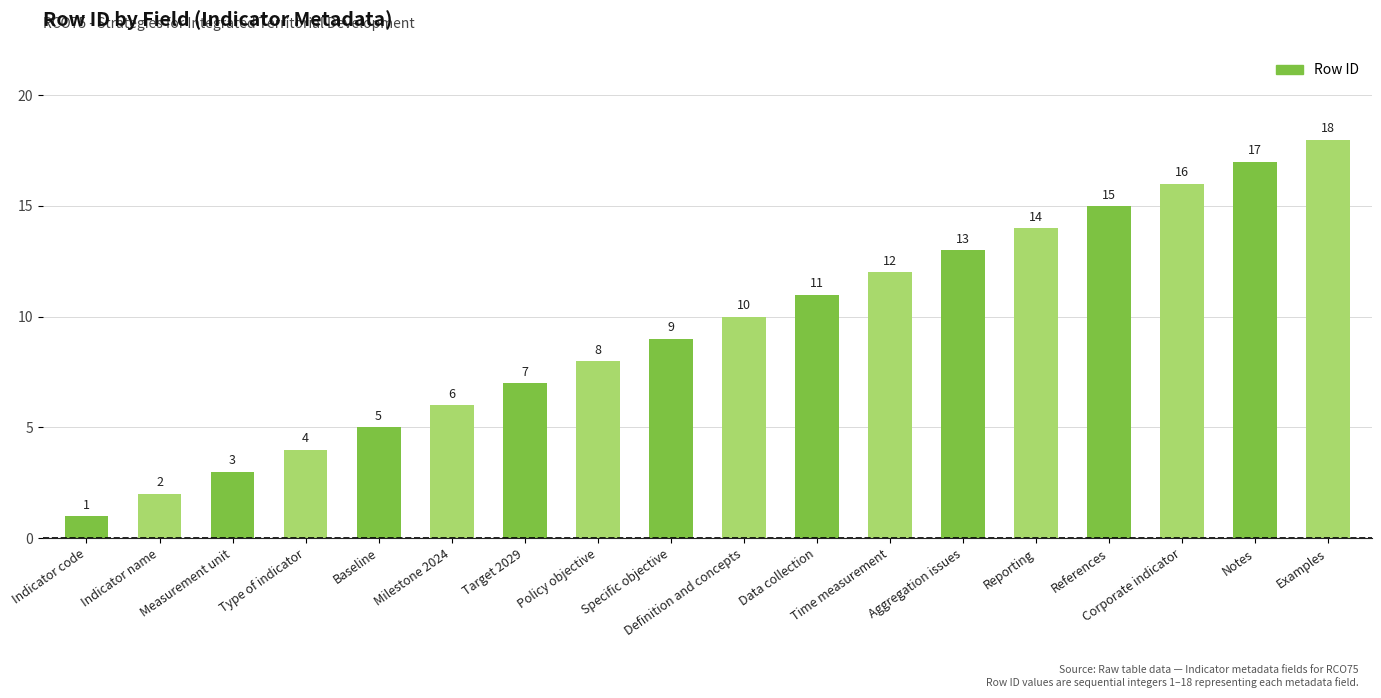

The value at References is 15. True or false?

True